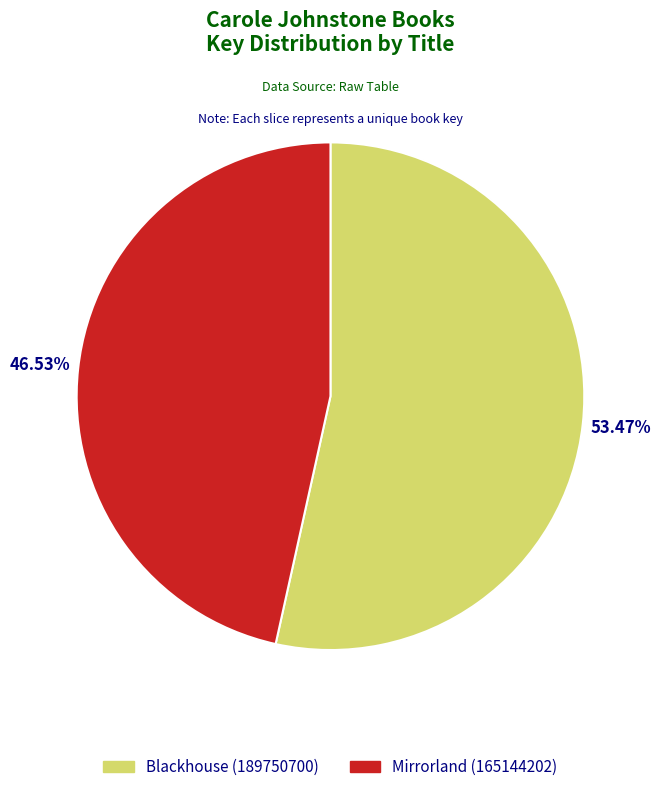

What percentage do Mirrorland (165144202) and Blackhouse (189750700) together represent?

100.0%